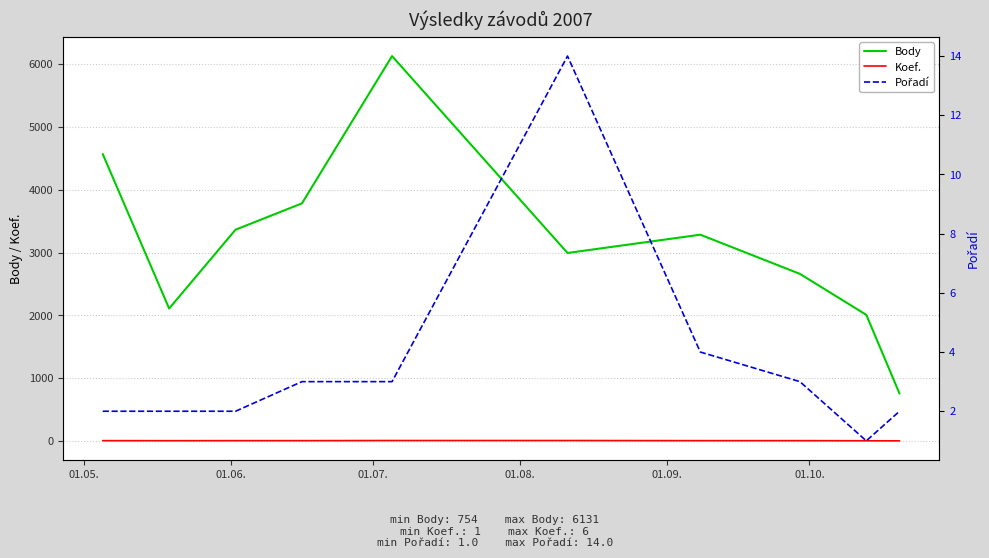

What is the smallest value displayed?

1